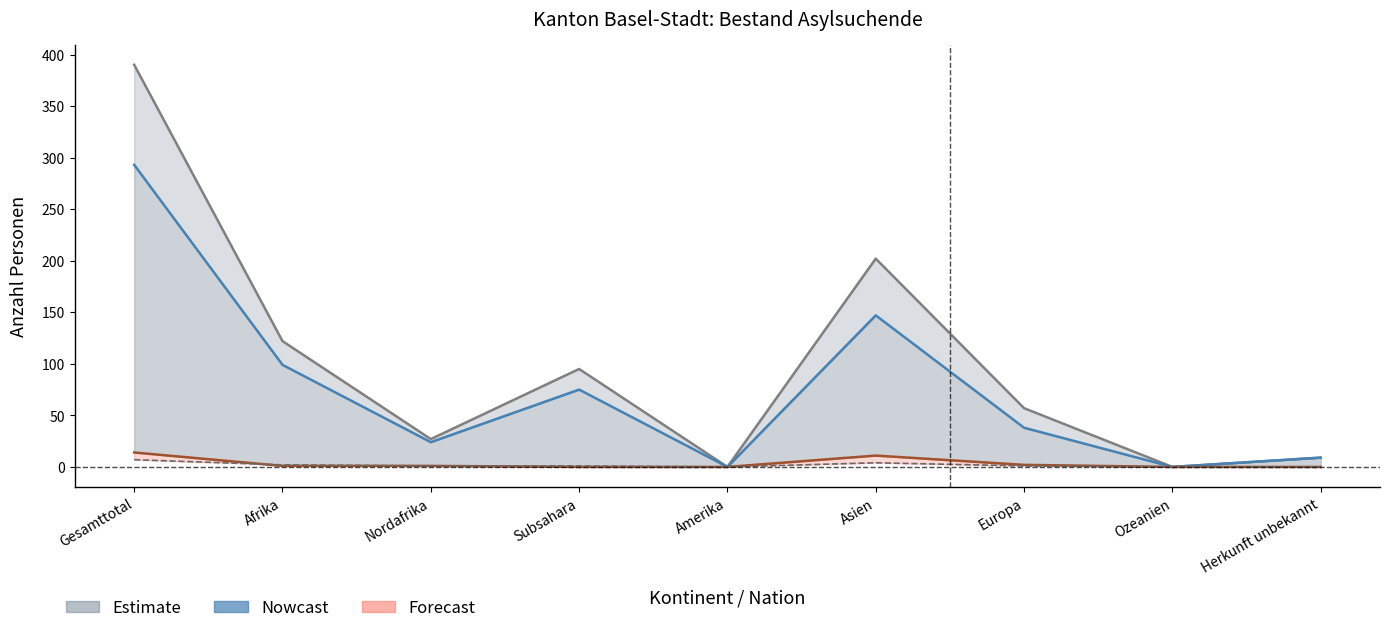

What is the sum of the Total Asylsuchende values at Amerika and Herkunft unbekannt?

9